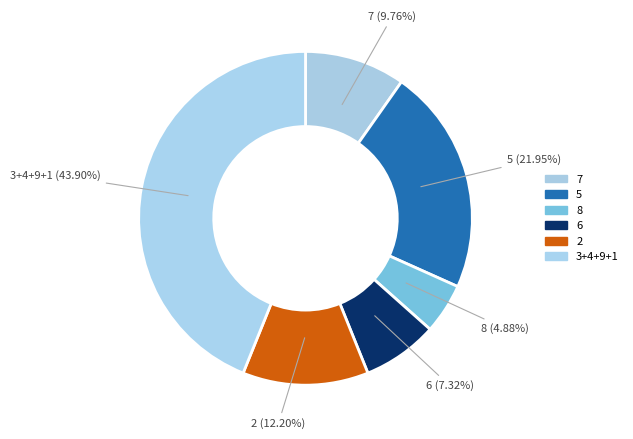

How many segments does this pie chart have?

6